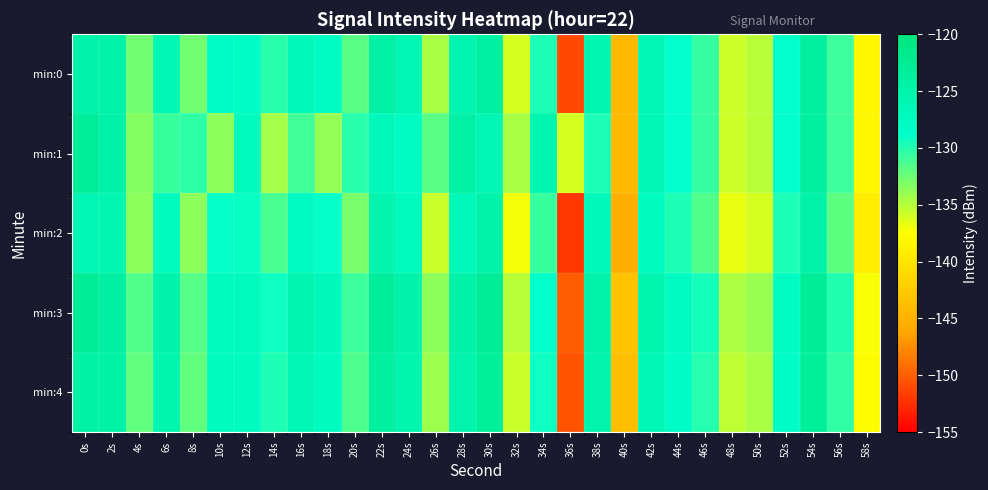

At 14s, list the series in order from largest to smallest.

min:3, min:4, min:0, min:2, min:1